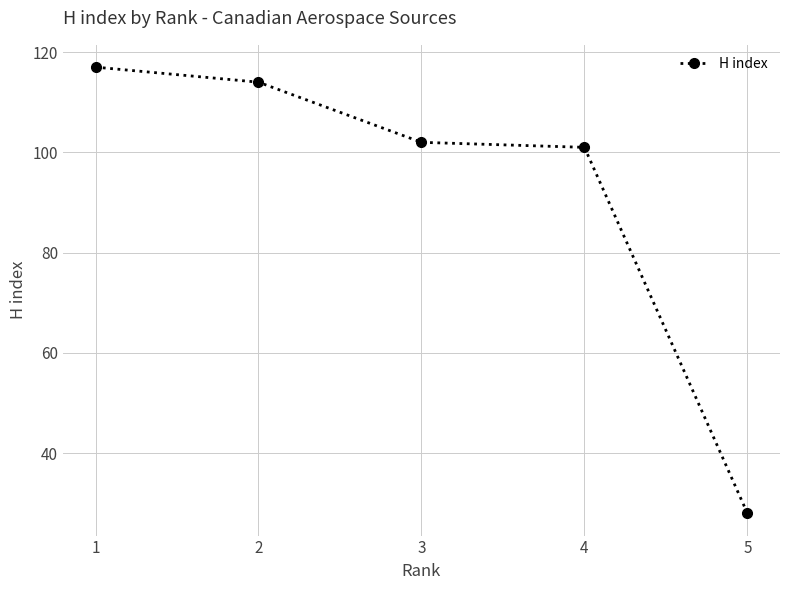

What is the difference between the maximum and minimum values?

89